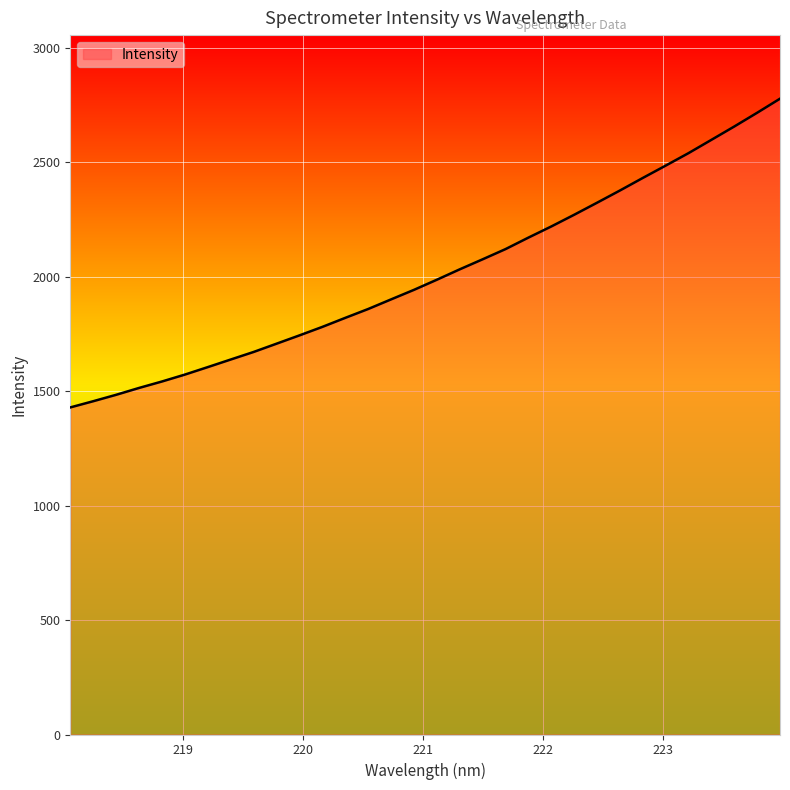

What is the difference between the maximum and minimum values?

1348.5